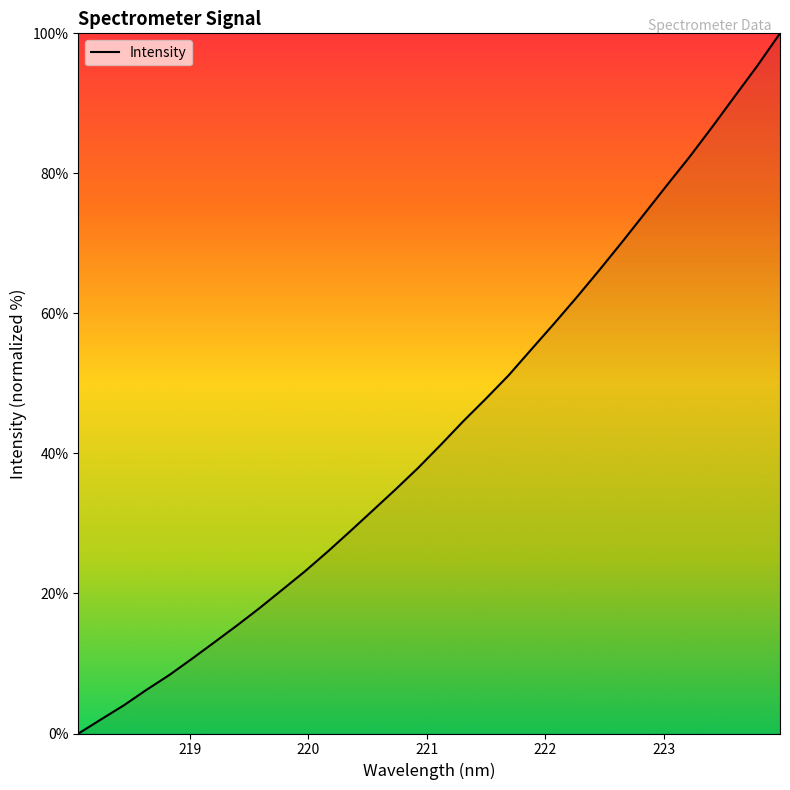

Count the number of values greater than 41.

16